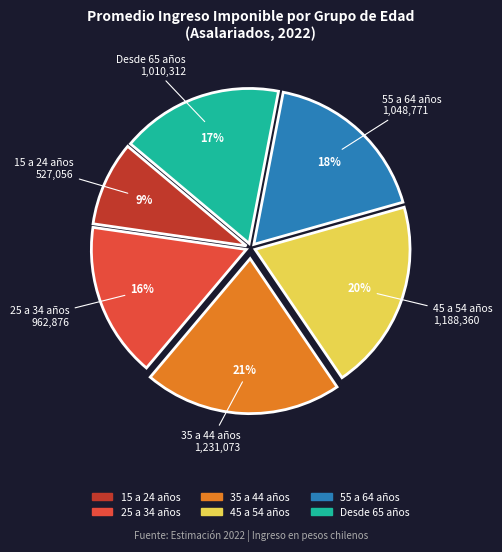

To the nearest percent, what portion does 25 a 34 años represent?

16%